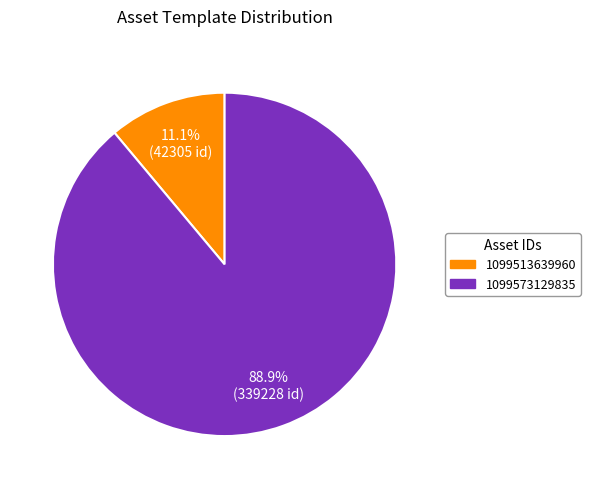

What is the smallest slice in the pie chart?

1099513639960